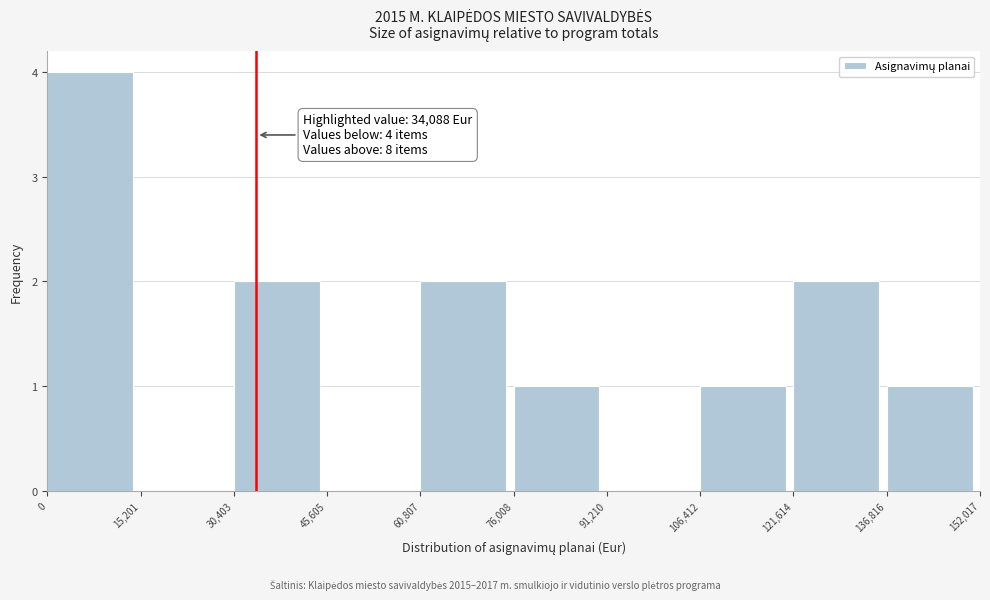

Which range on the x-axis has the tallest bar?

0 to 15,201